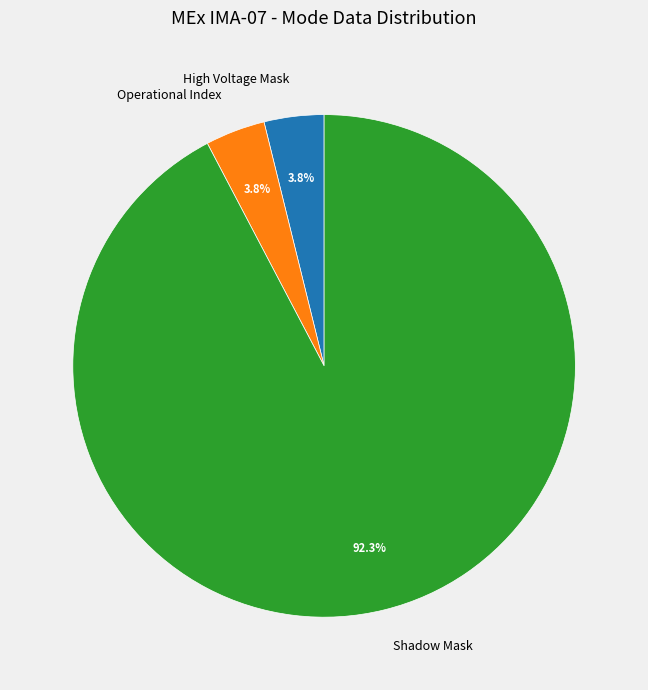

Which slice is the largest?

Shadow Mask